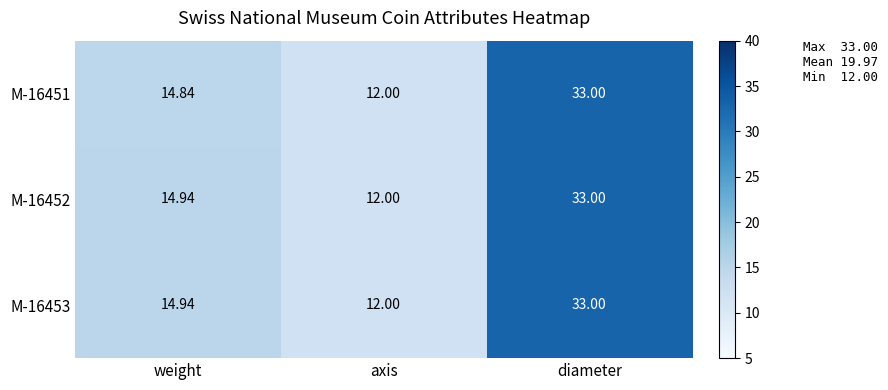

Where does the M-16453 series first go above 14?

weight